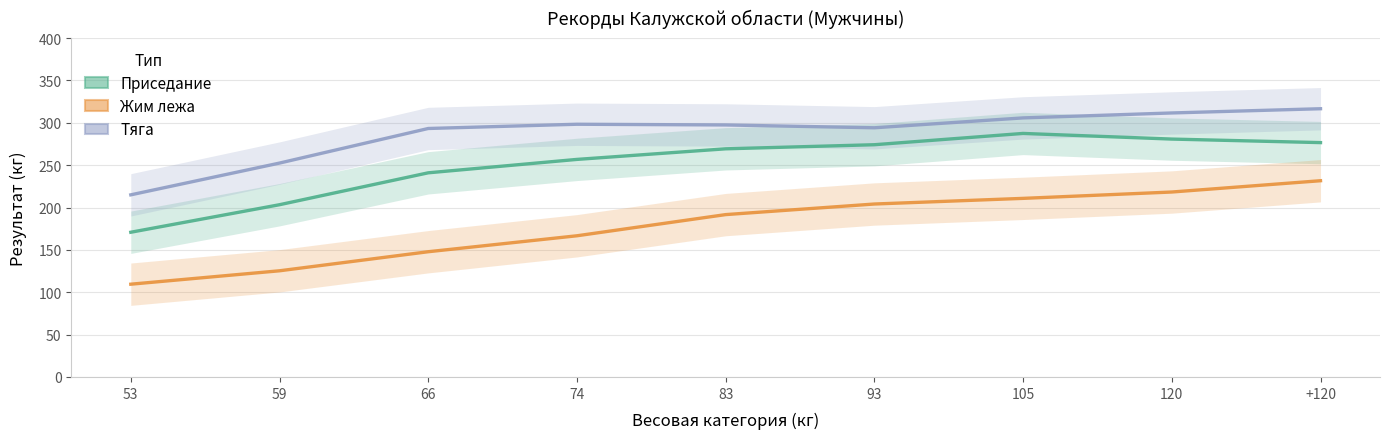

What is the average value of the Тяга series?

287.2